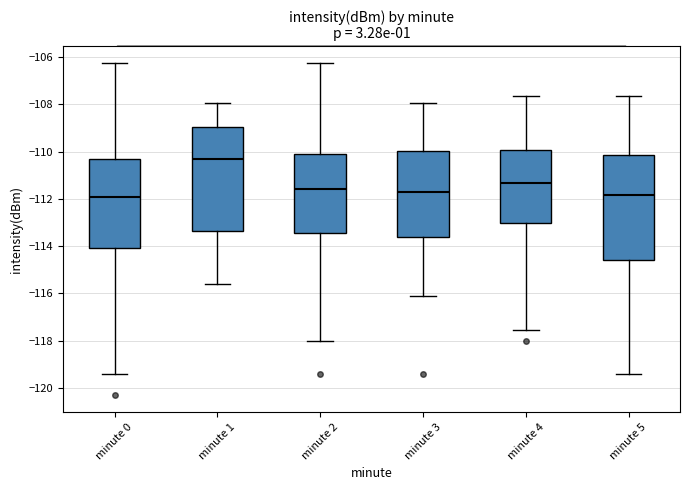

Reading left to right, transcribe this box plot: for each box, give where its median line is, the range the box spans, and where its two whiskers end, as read against the y-axis. The values are not printed on the chart, so give them approximately, as read against the axis.

minute 0: median -112.0, box -114.0 to -110.4, whiskers -119.4 to -106.2
minute 1: median -110.4, box -113.4 to -109.0, whiskers -115.6 to -108.0
minute 2: median -111.6, box -113.4 to -110.2, whiskers -118.0 to -106.2
minute 3: median -111.8, box -113.6 to -110.0, whiskers -116.2 to -108.0
minute 4: median -111.4, box -113.0 to -110.0, whiskers -117.6 to -107.6
minute 5: median -111.8, box -114.6 to -110.2, whiskers -119.4 to -107.6